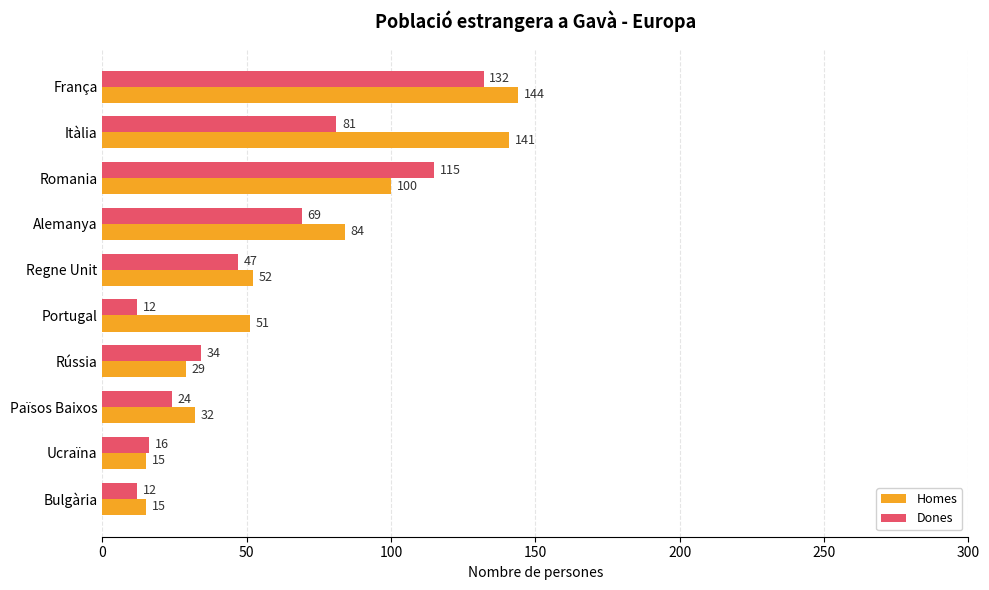

List the series in order of their overall mean, lowest first.

Dones, Homes